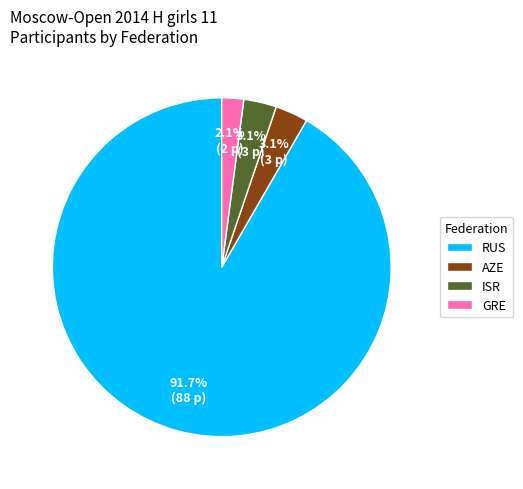

What is the smallest slice in the pie chart?

GRE